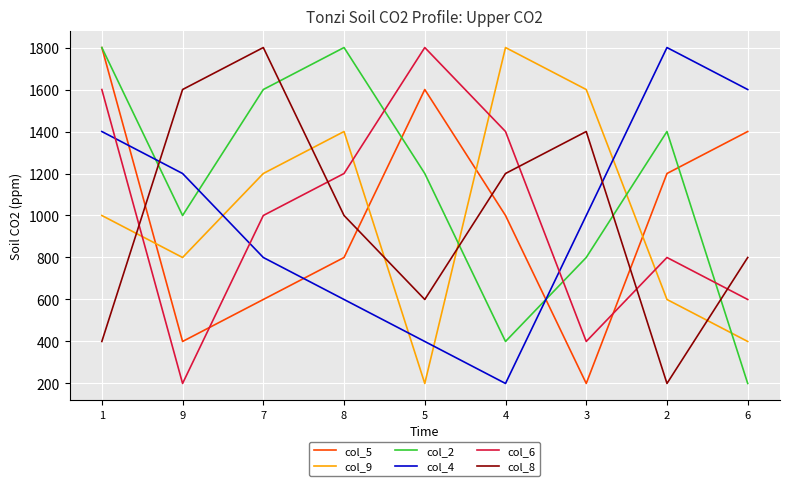

How many distinct data groups are displayed?

6